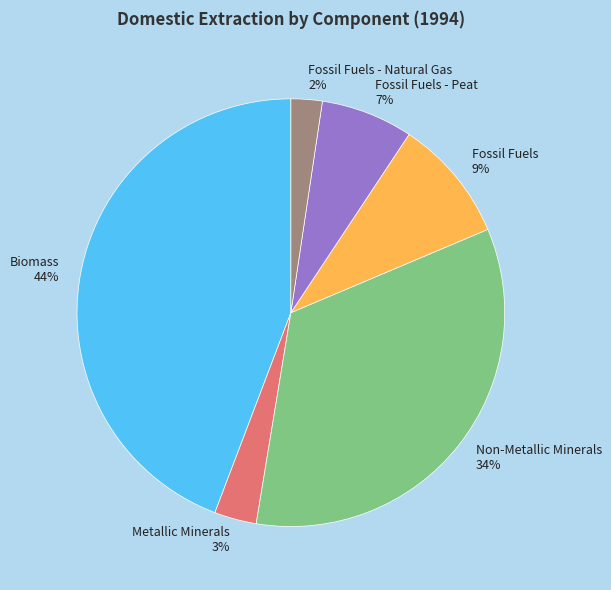

What is the ratio of the value at Fossil Fuels - Peat to the value at Biomass?

0.2